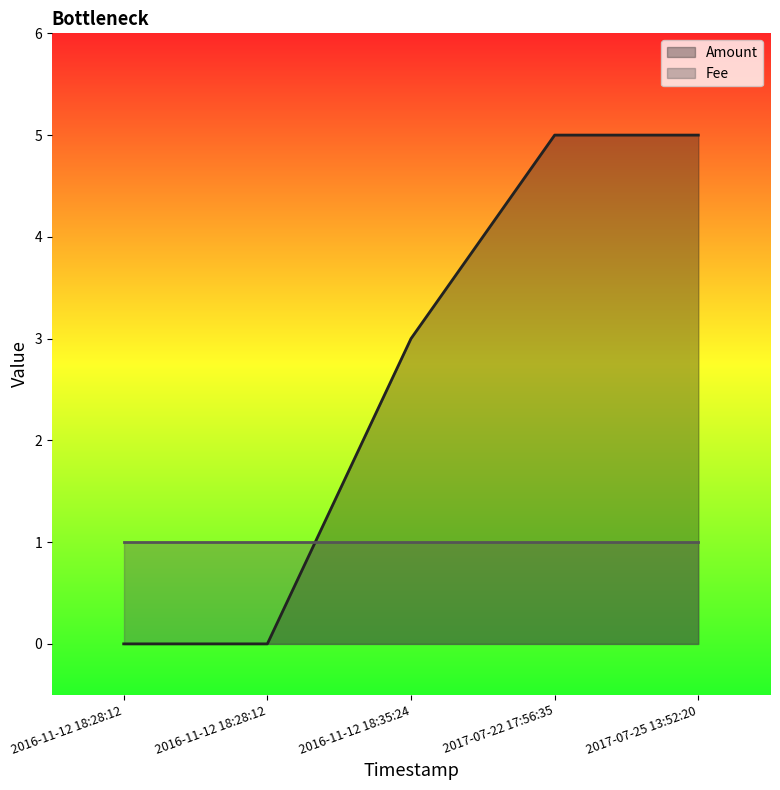

The chart shows a value of 5 at 2017-07-22 17:56:35. True or false?

True